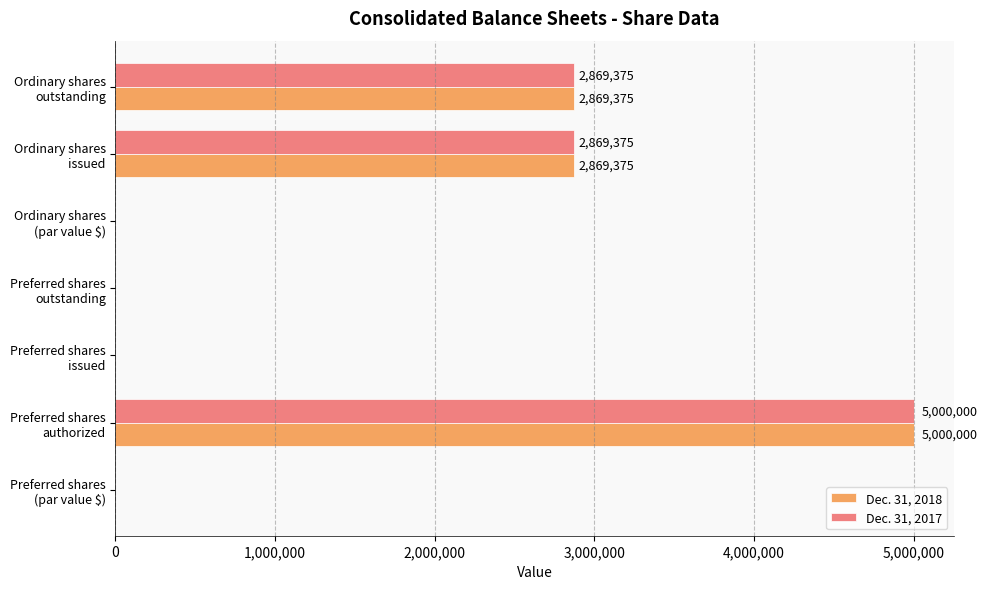

How many distinct data groups are displayed?

2